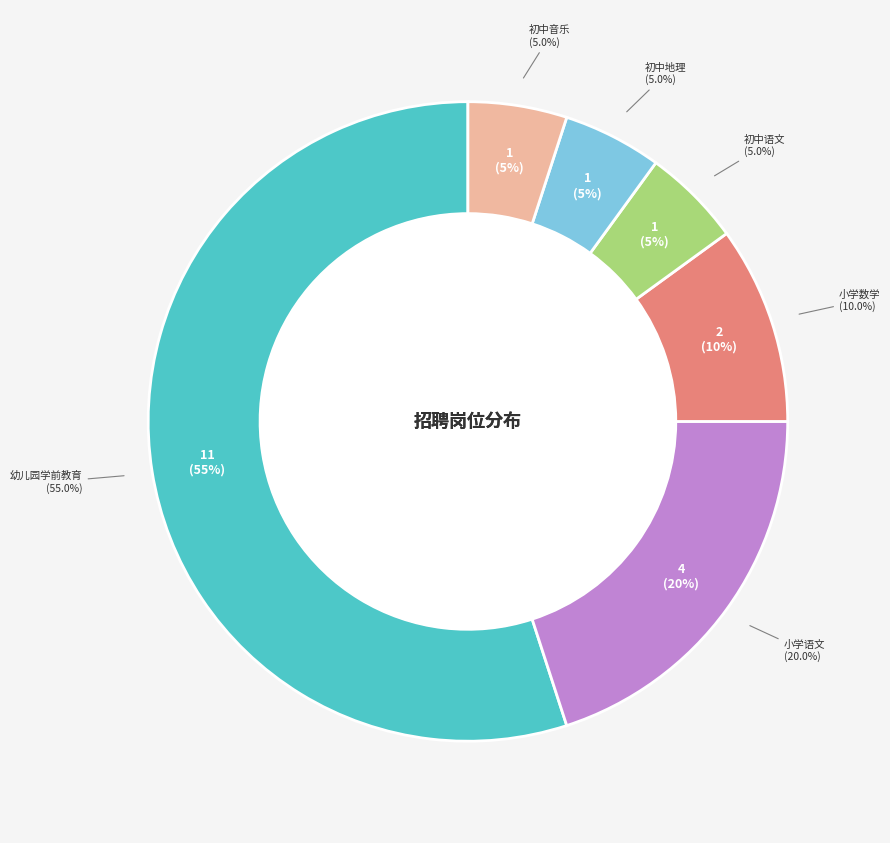

Rank the categories by value from lowest to highest.

初中语文, 初中地理, 初中音乐, 小学数学, 小学语文, 幼儿园学前教育